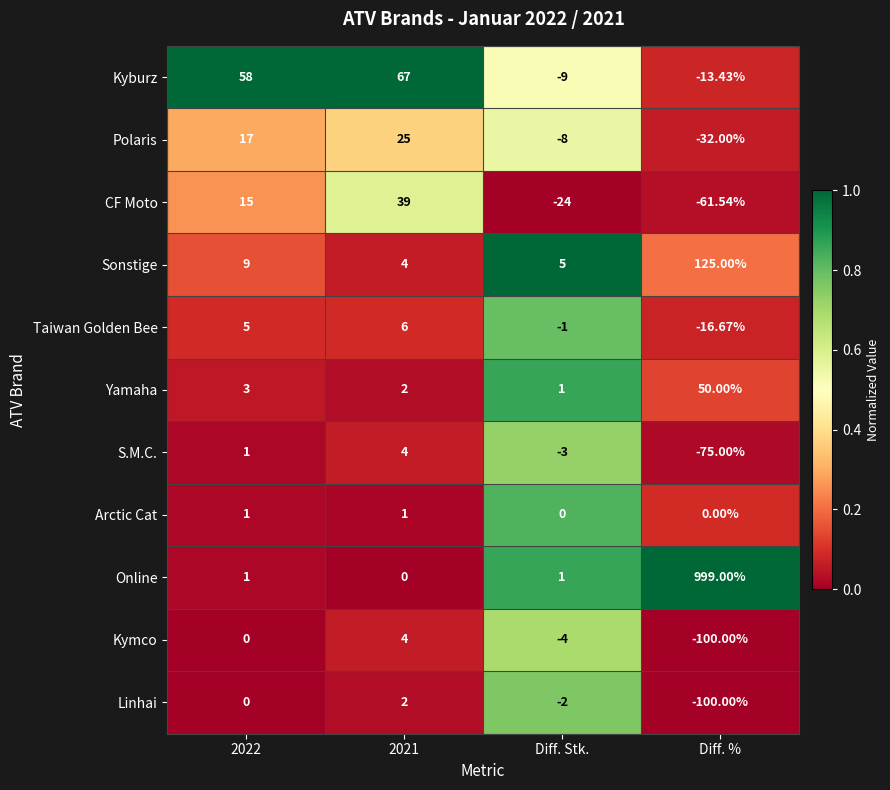

How many data points in Polaris are less than 17?

2